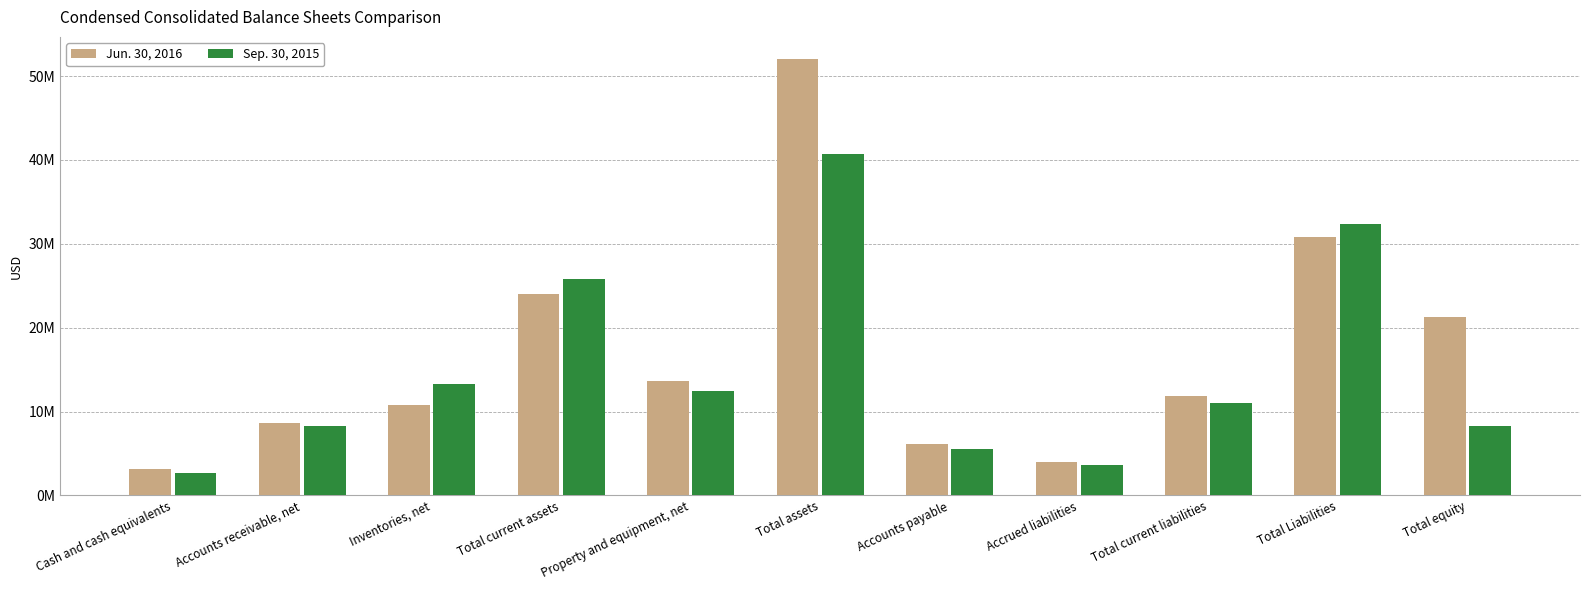

What are all the series names shown in the legend?

Jun. 30, 2016, Sep. 30, 2015